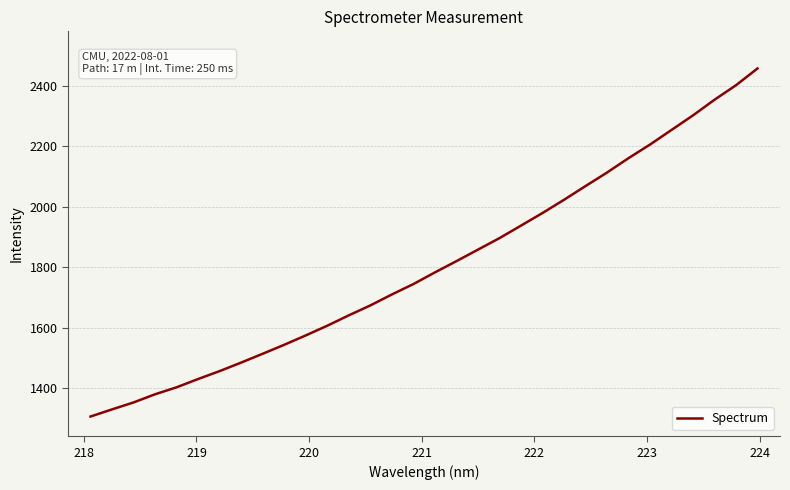

What is the maximum value shown in the chart?

2458.2